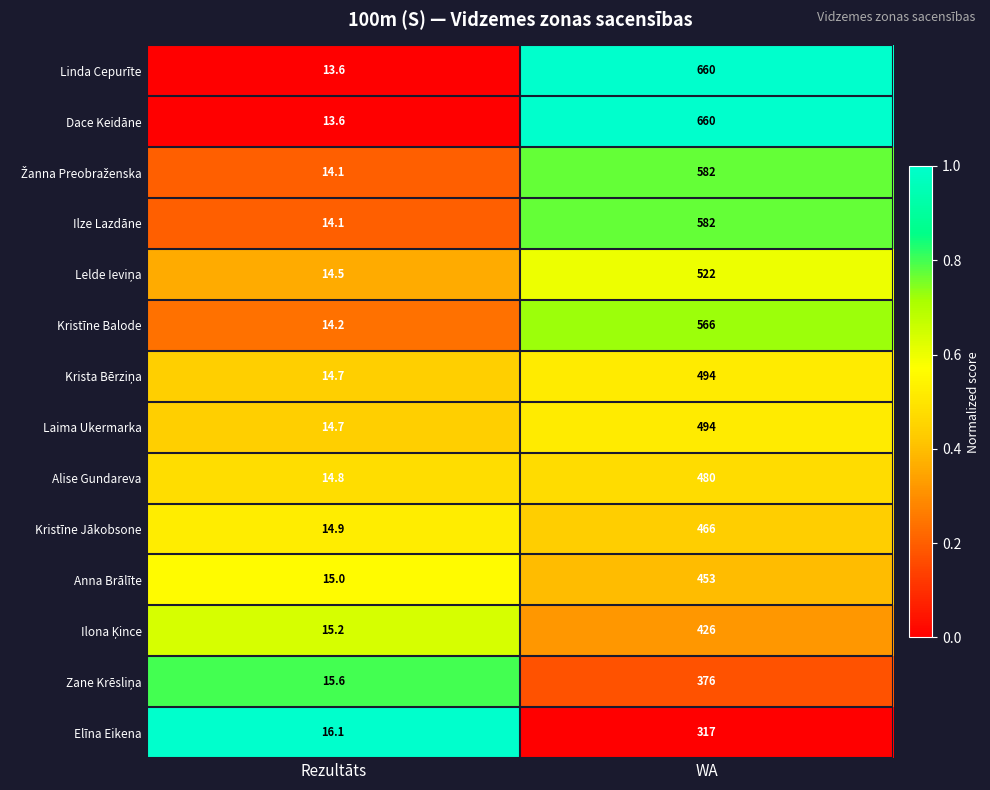

What is the maximum value shown in the chart?

660.0